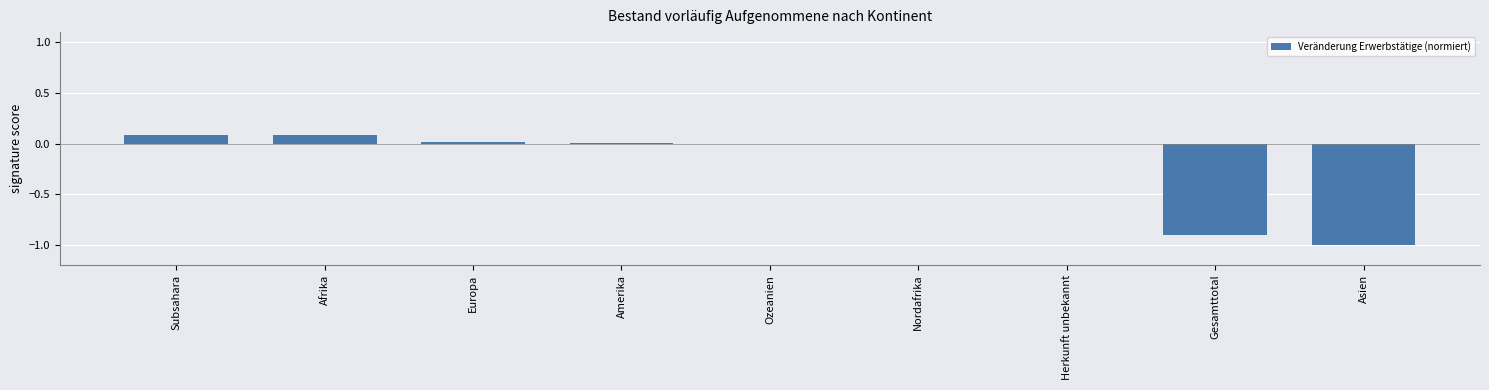

What is the sum of all values?

-1.7